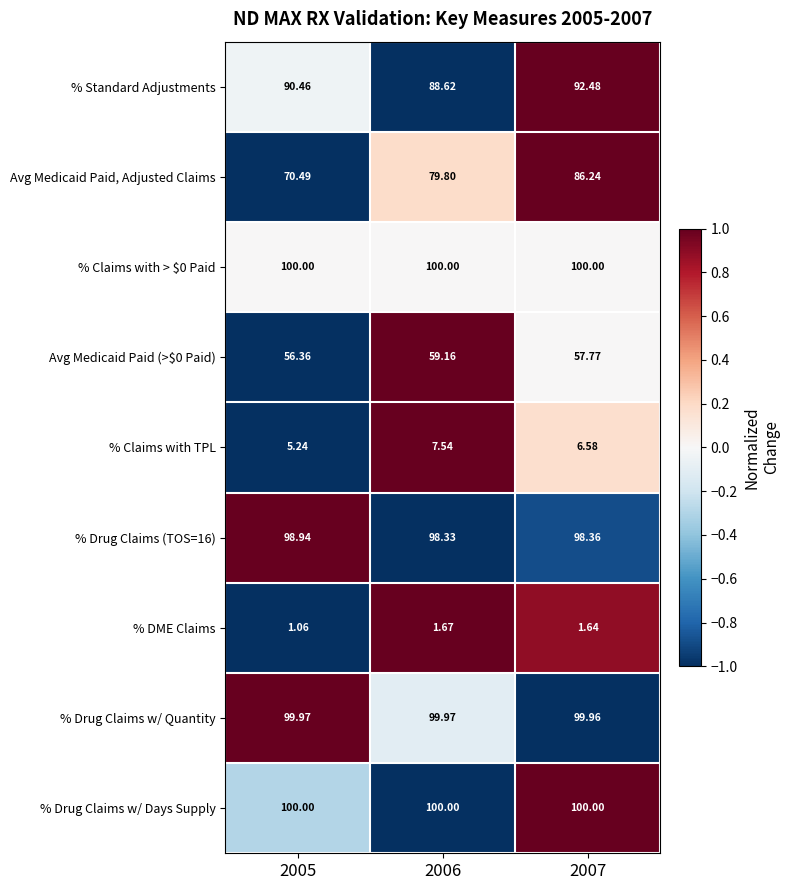

Which series has the largest range (max minus min)?

Avg Medicaid Paid, Adjusted Claims